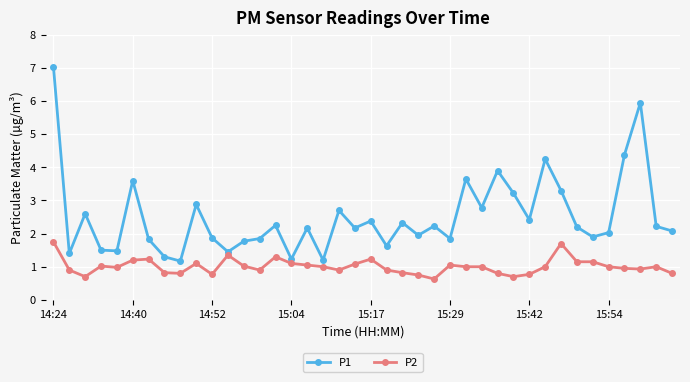

True or false: P2 has more than 1 points higher than both neighbors.

True